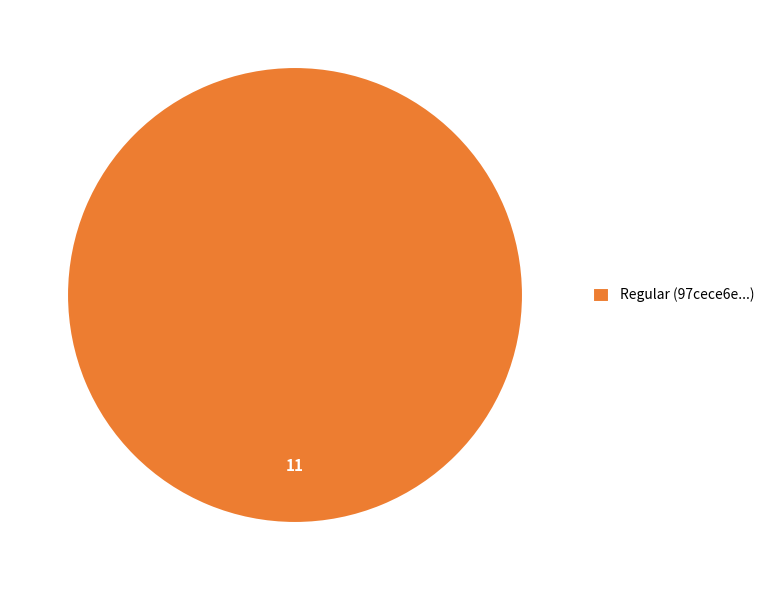

Rank the categories by value from lowest to highest.

Regular (97cece6e...)